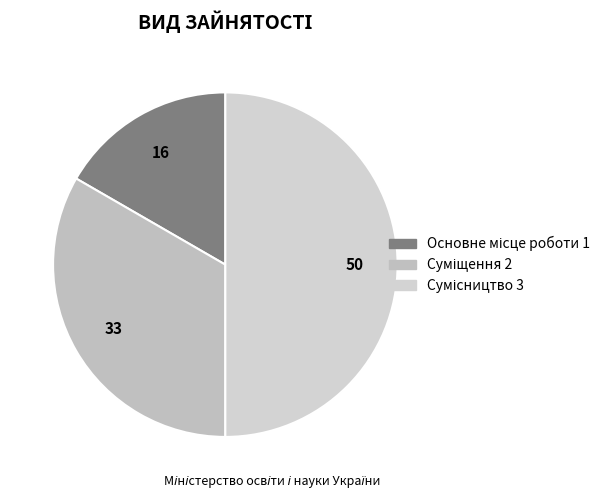

Which category has the smallest portion of the pie?

Основне місце роботи